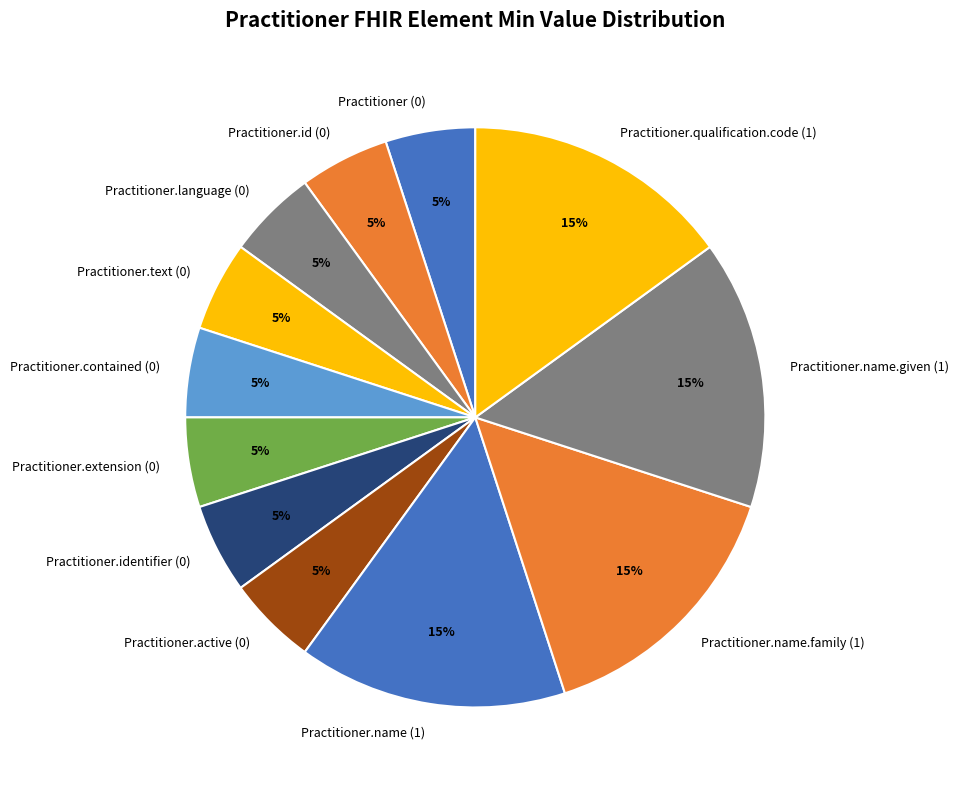

Which has a higher value, Practitioner.extension (0) or Practitioner.name (1)?

Practitioner.name (1)